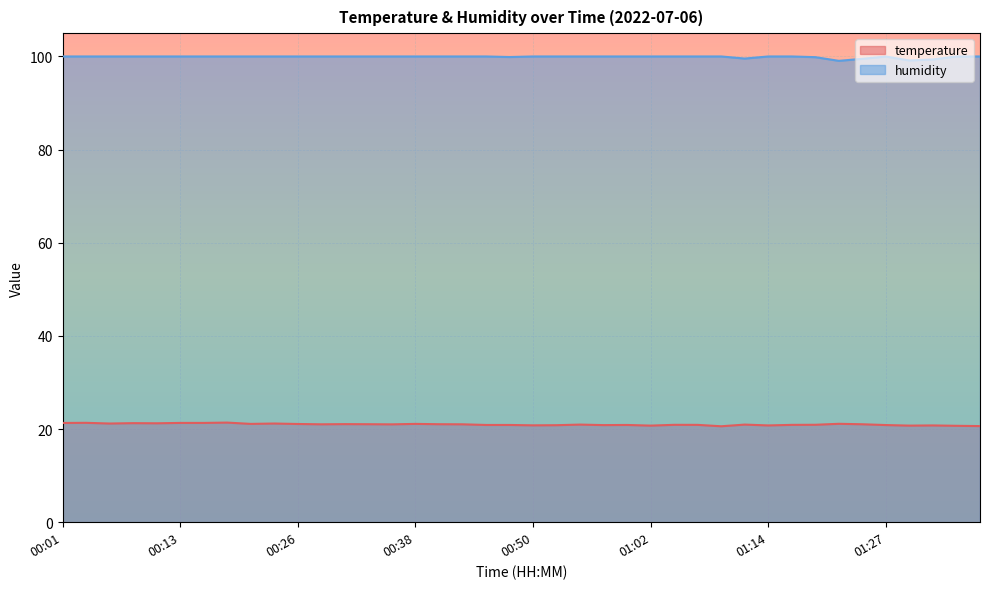

What is the label of the 40th point from the right?

00:01